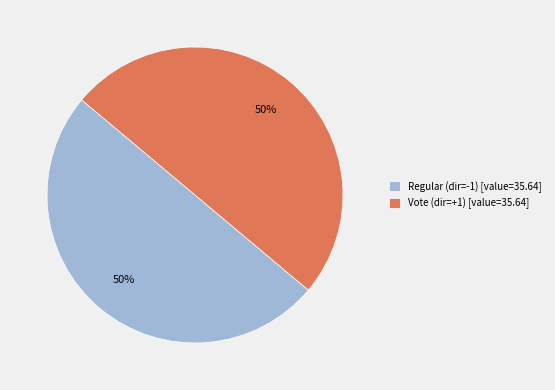

Combined, do Vote (dir=+1) [value=35.64] and Regular (dir=-1) [value=35.64] account for over 50%?

Yes